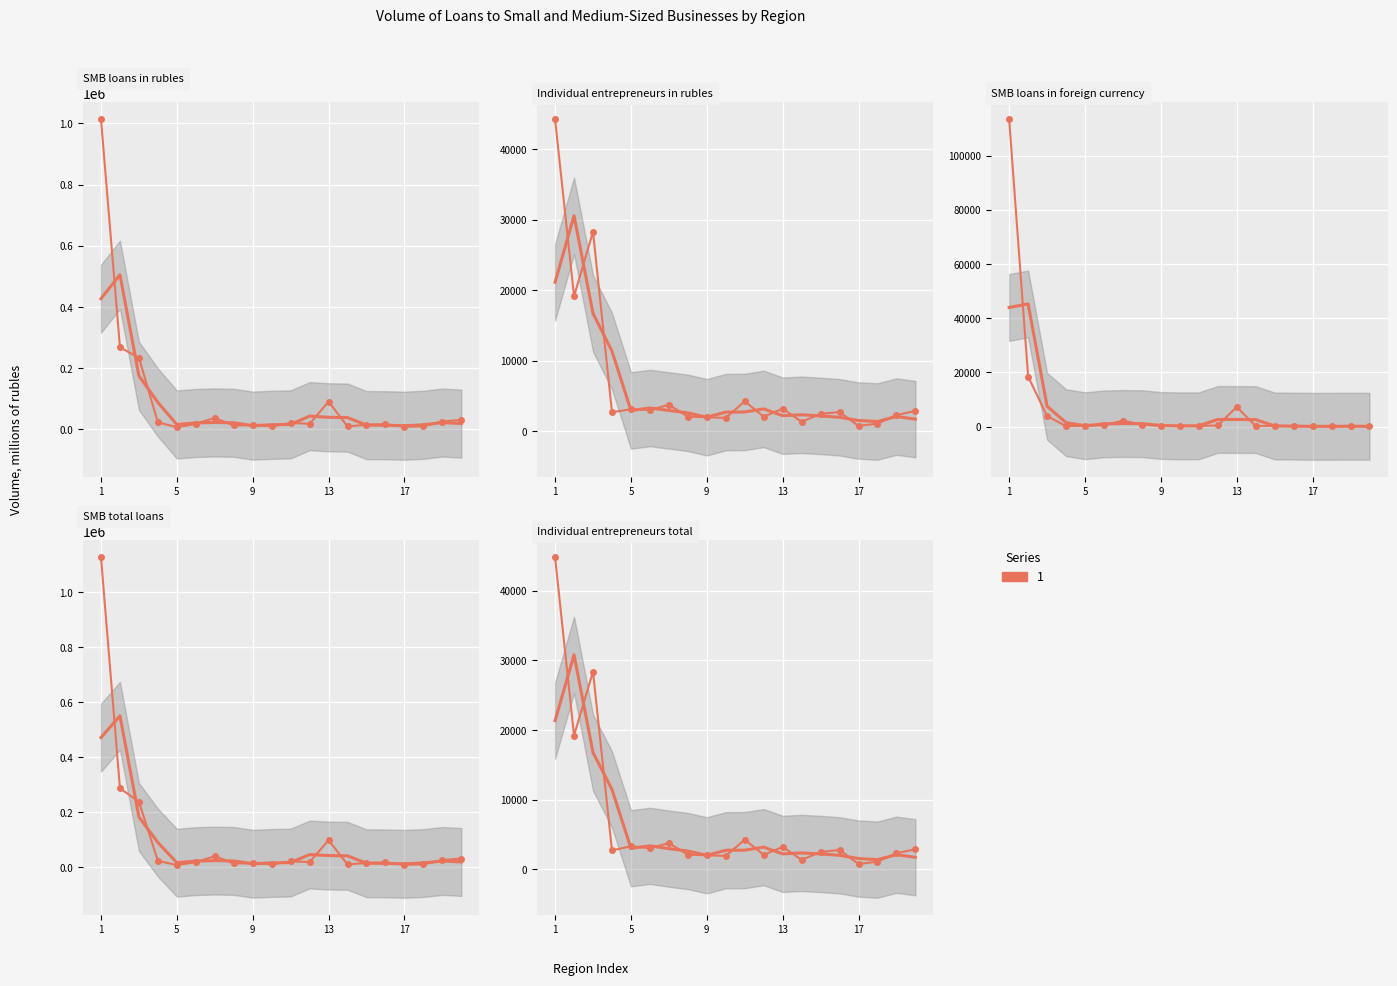

How many categories are shown in the chart?

20